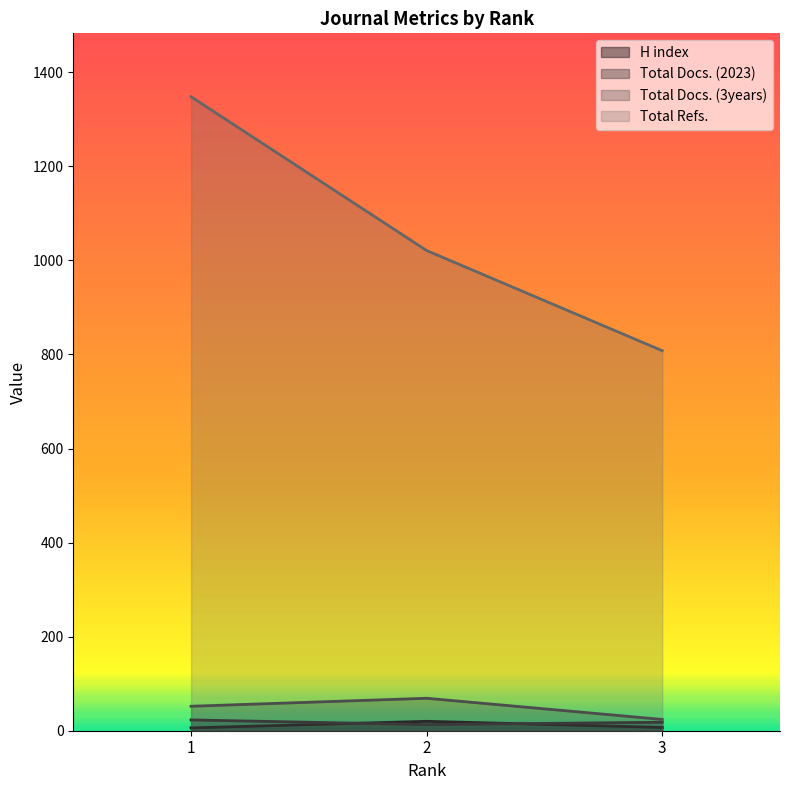

Between 1 and 2, which is larger?

2